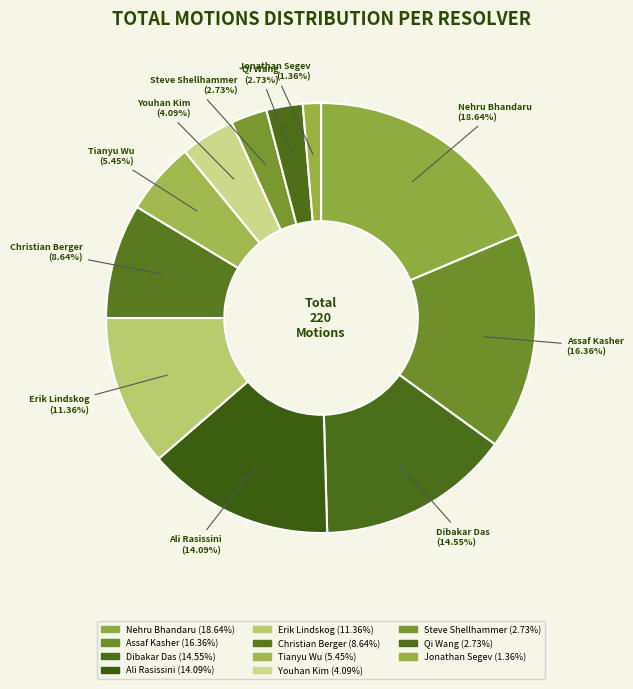

To the nearest percent, what is the difference between the Ali Rasissini and Nehru Bhandaru slice percentages?

5%